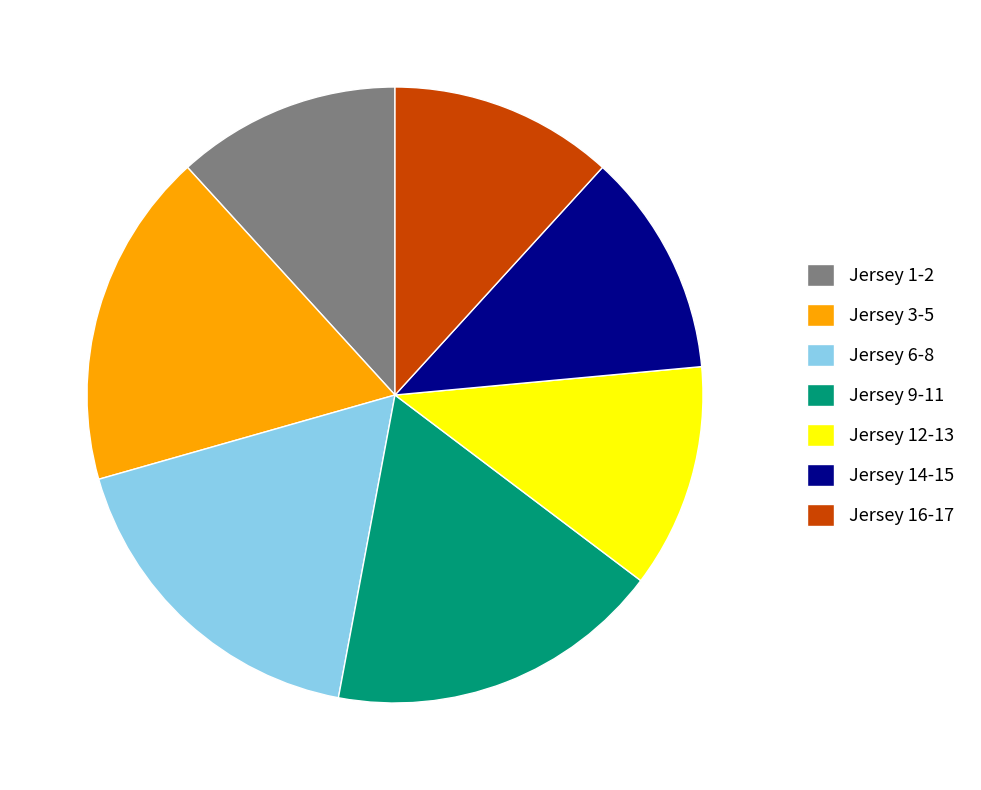

What is the ratio of the value at Jersey 9-11 to the value at Jersey 3-5?

1.0